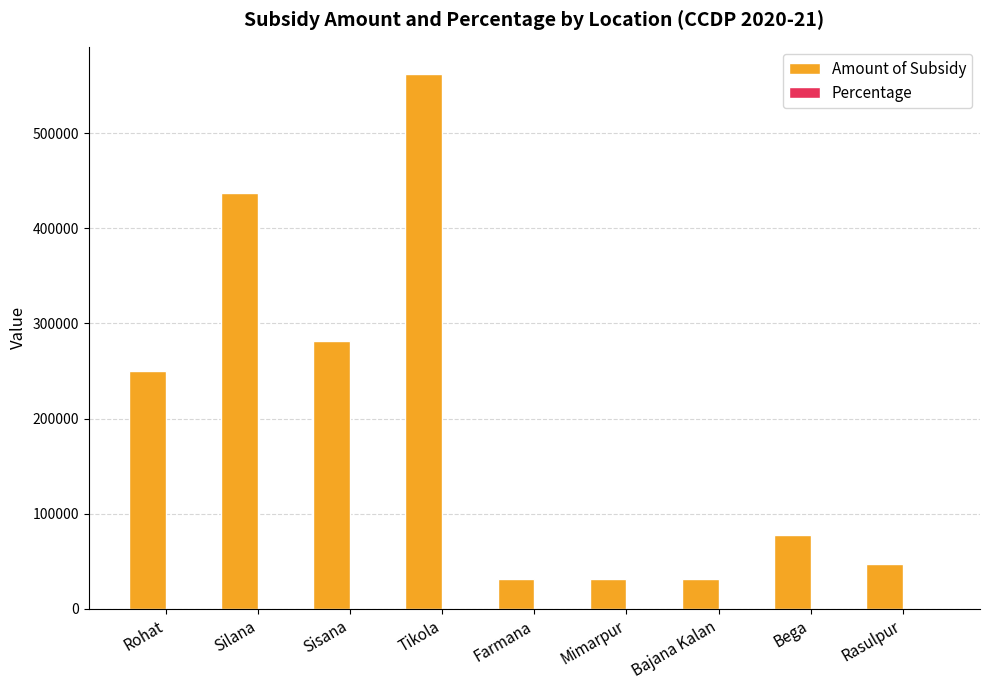

Between Silana and Bega, which series saw the biggest shift?

Amount of Subsidy